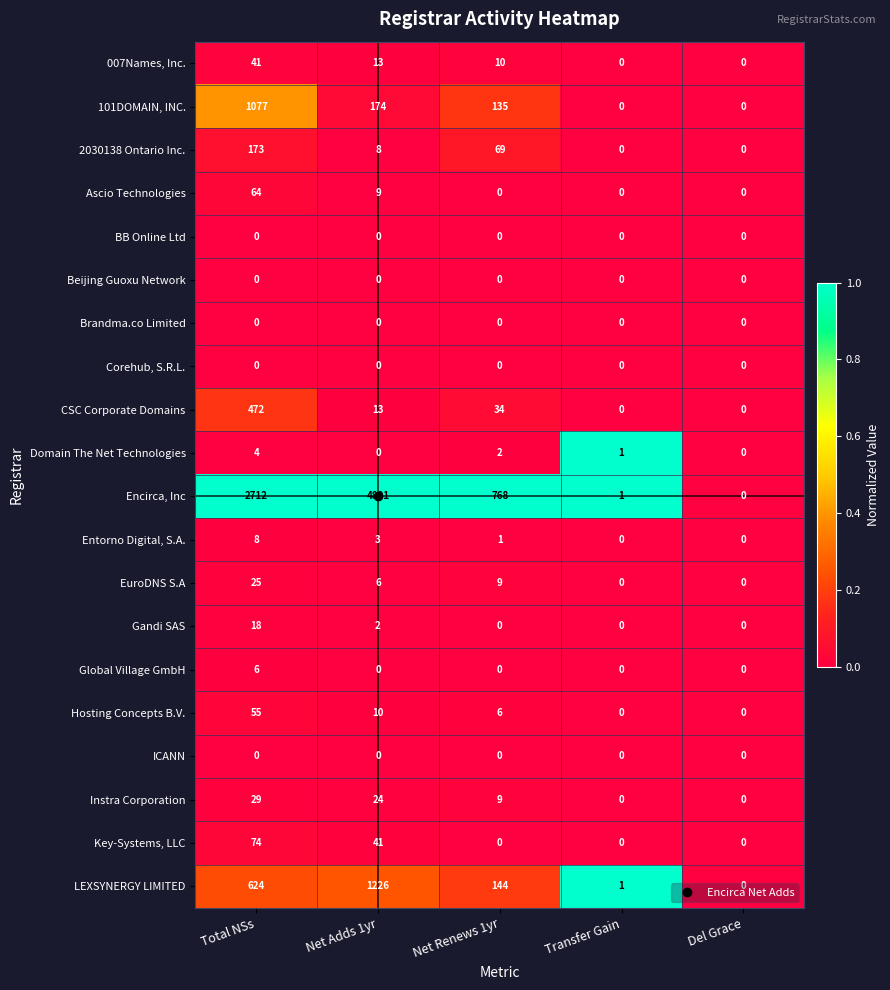

What is the difference between the highest and lowest values at Net Renews 1yr?

768